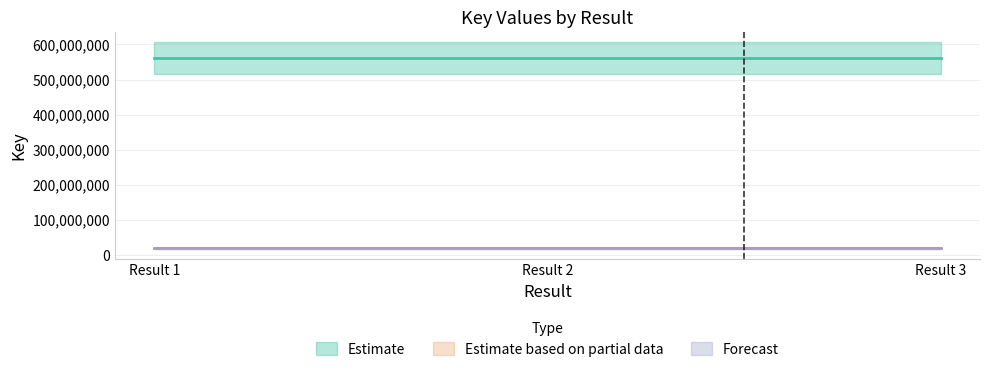

How many lines are shown in the chart?

3